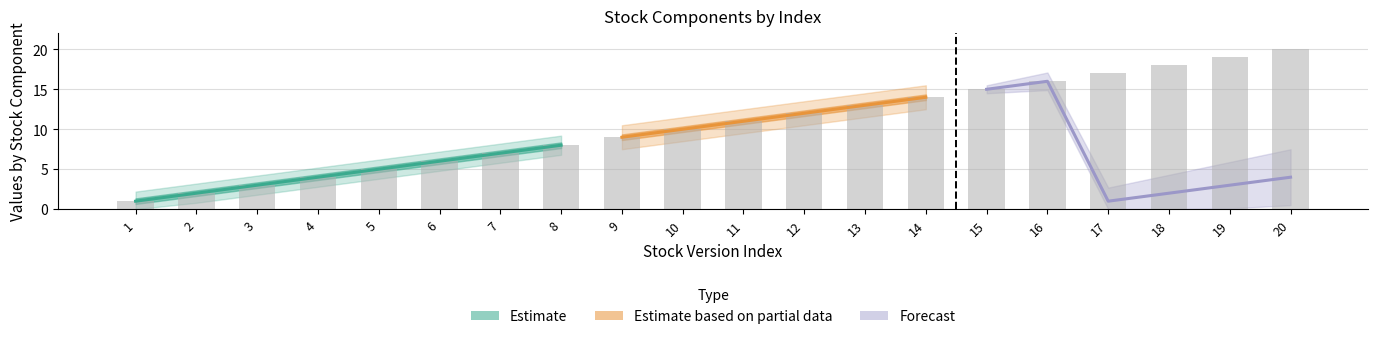

What is the change in value from 1 to 19?

+18